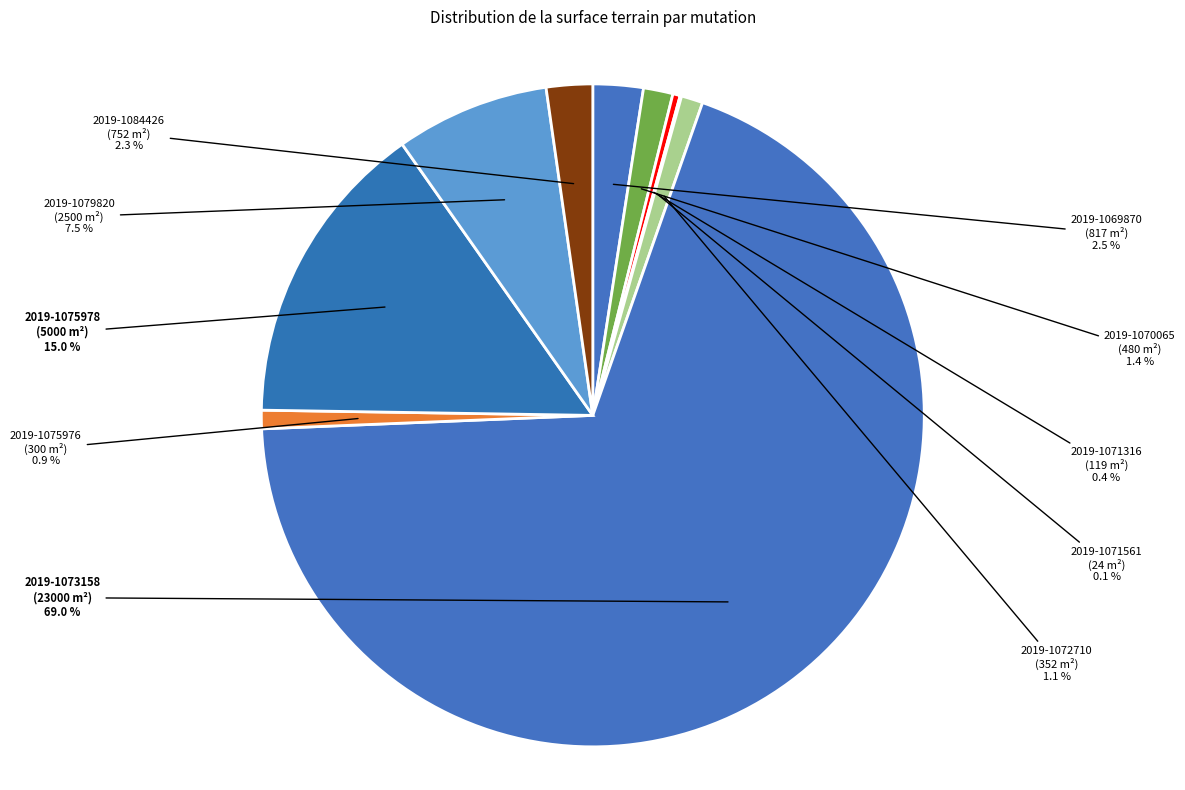

Which slice is the largest?

2019-1073158